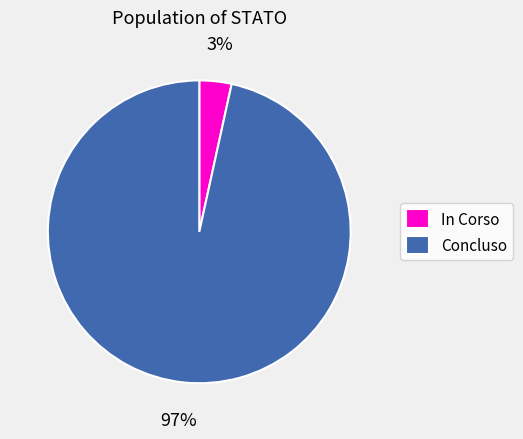

Between In Corso and Concluso, which is larger?

Concluso